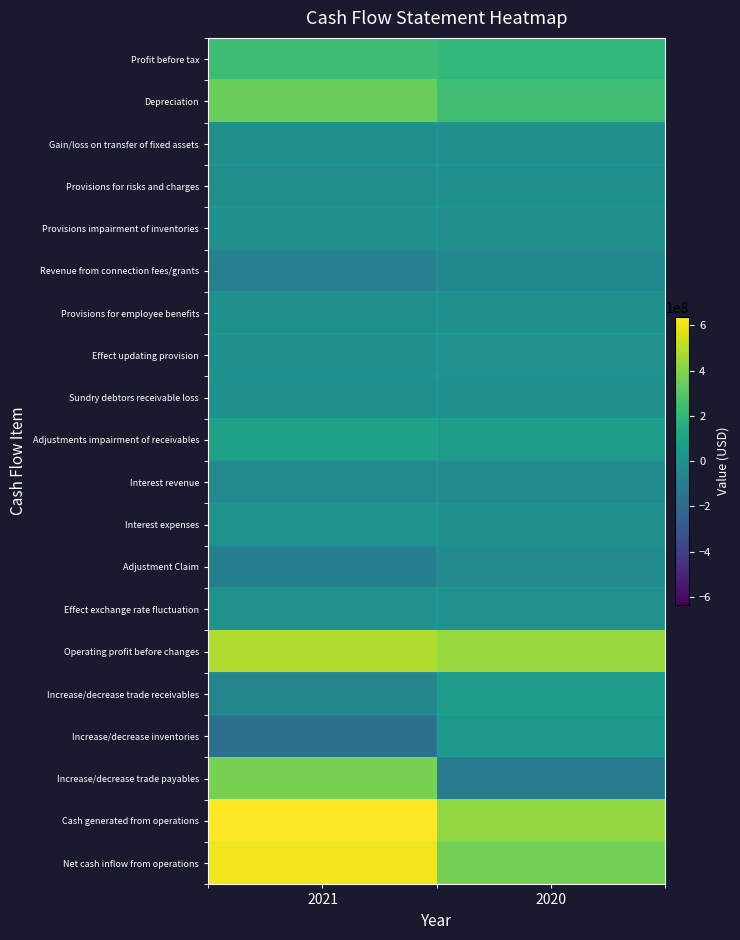

Rank the series at 2021 from highest to lowest value.

Cash generated from operations, Net cash inflow from operations, Operating profit before changes, Increase/decrease trade payables, Depreciation, Profit before tax, Adjustments impairment of receivables, Interest expenses, Effect exchange rate fluctuation, Effect updating provision, Provisions for employee benefits, Provisions impairment of inventories, Sundry debtors receivable loss, Gain/loss on transfer of fixed assets, Provisions for risks and charges, Interest revenue, Increase/decrease trade receivables, Revenue from connection fees/grants, Adjustment Claim, Increase/decrease inventories